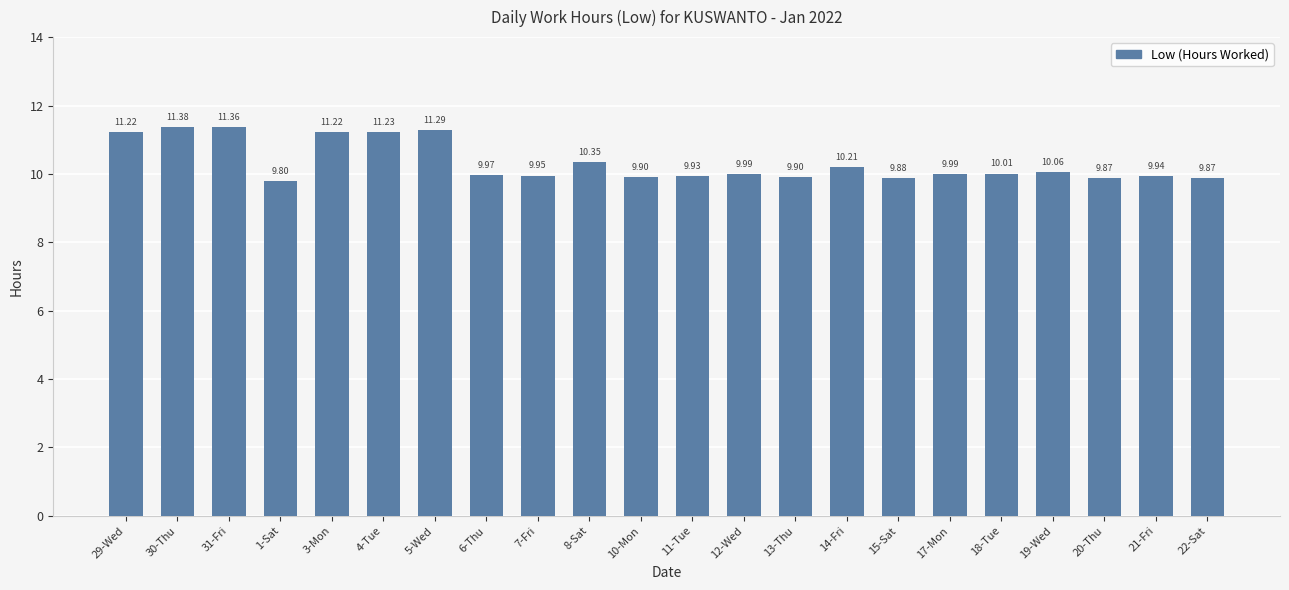

What is the change in value from 30-Thu to 22-Sat?

-1.5